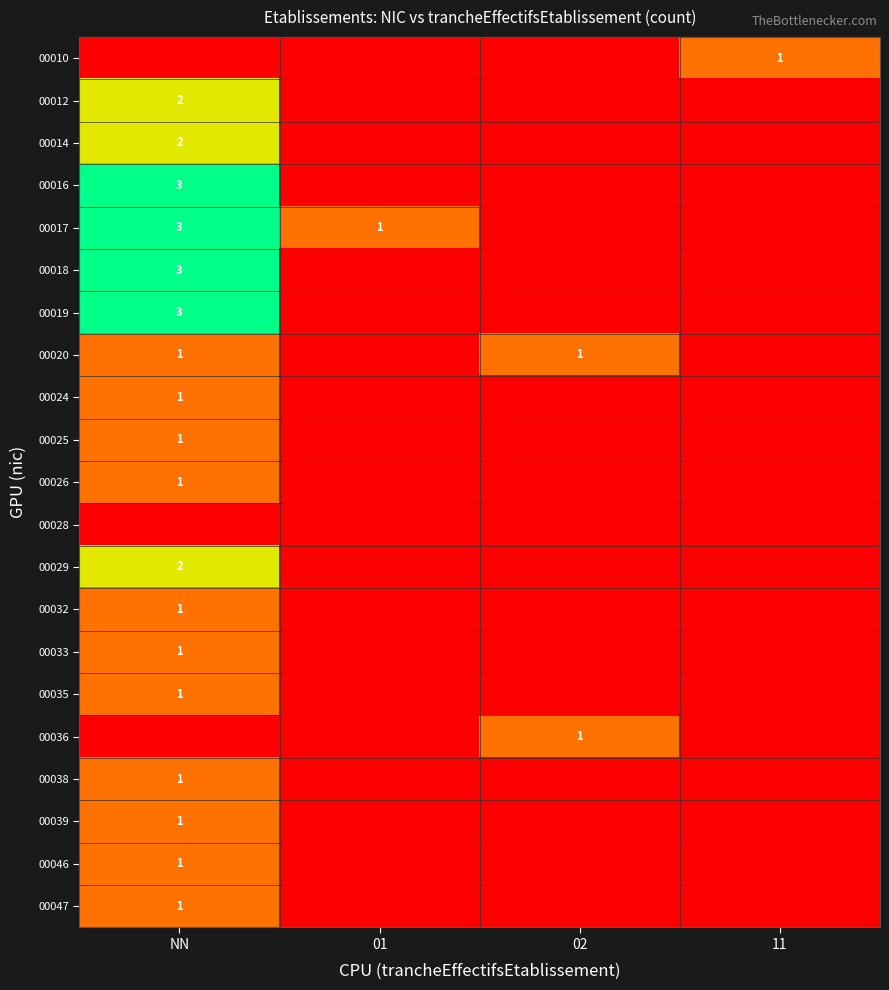

Which label corresponds to the largest value in the chart?

NN